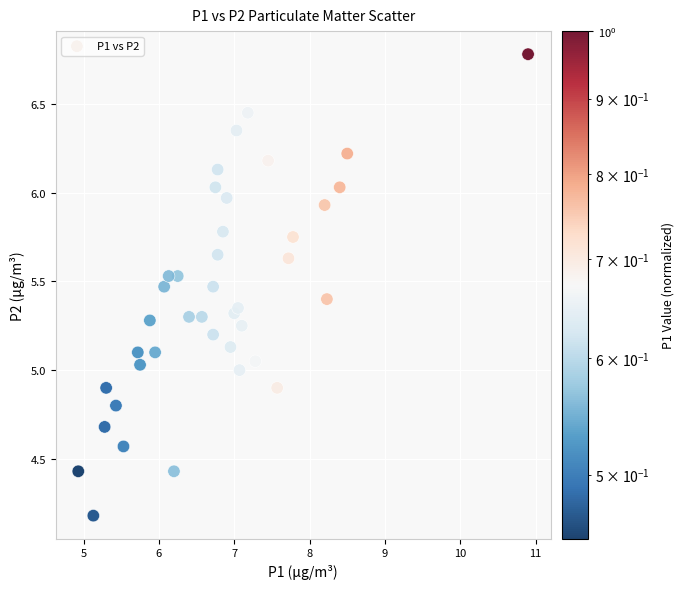

What is the range of Y values (max minus min)?

2.6